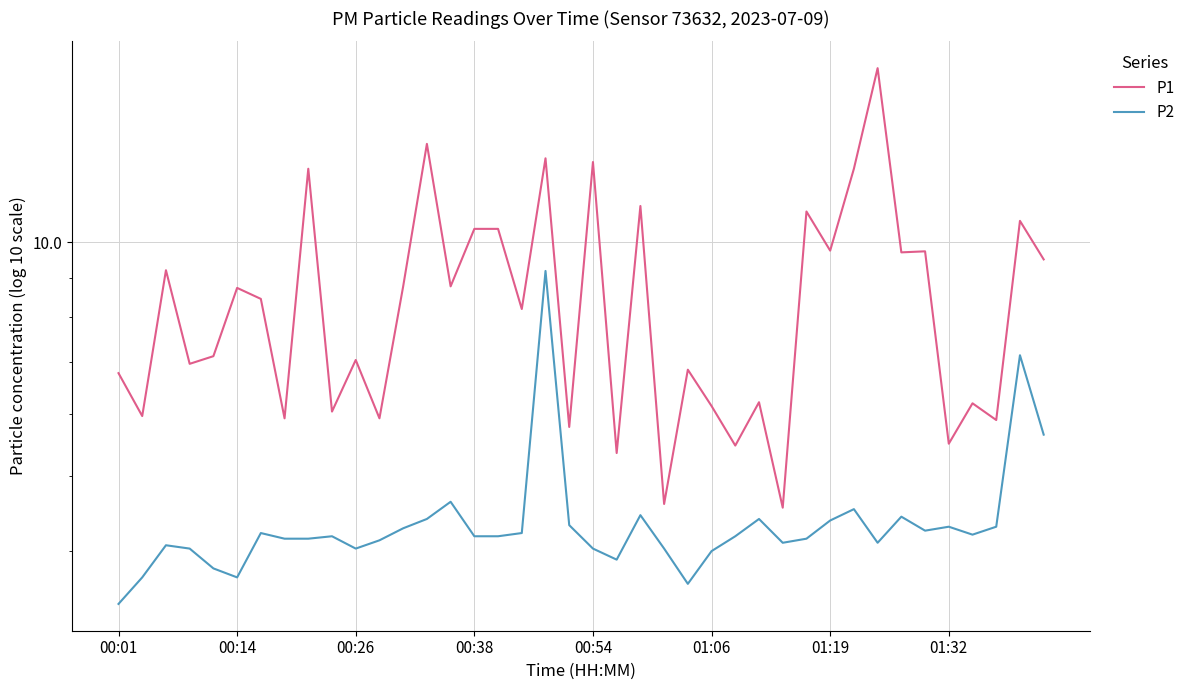

Which series has the largest total across all categories?

P1